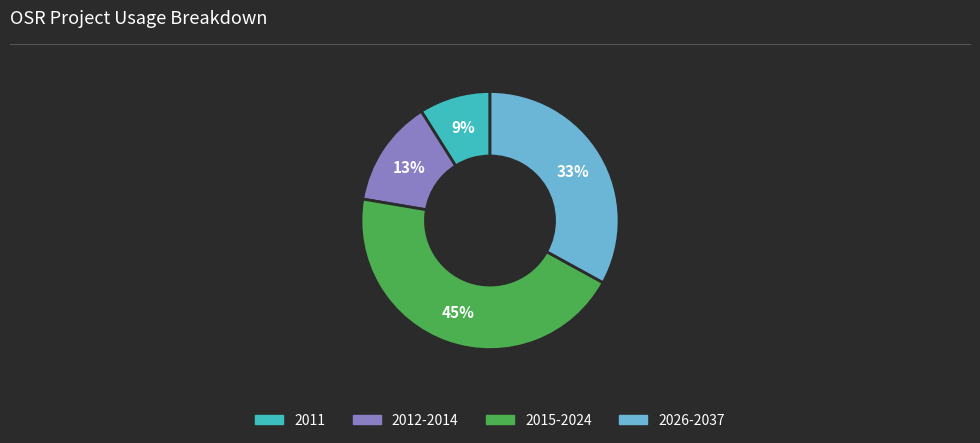

To the nearest percent, what portion does 2026-2037 represent?

33%